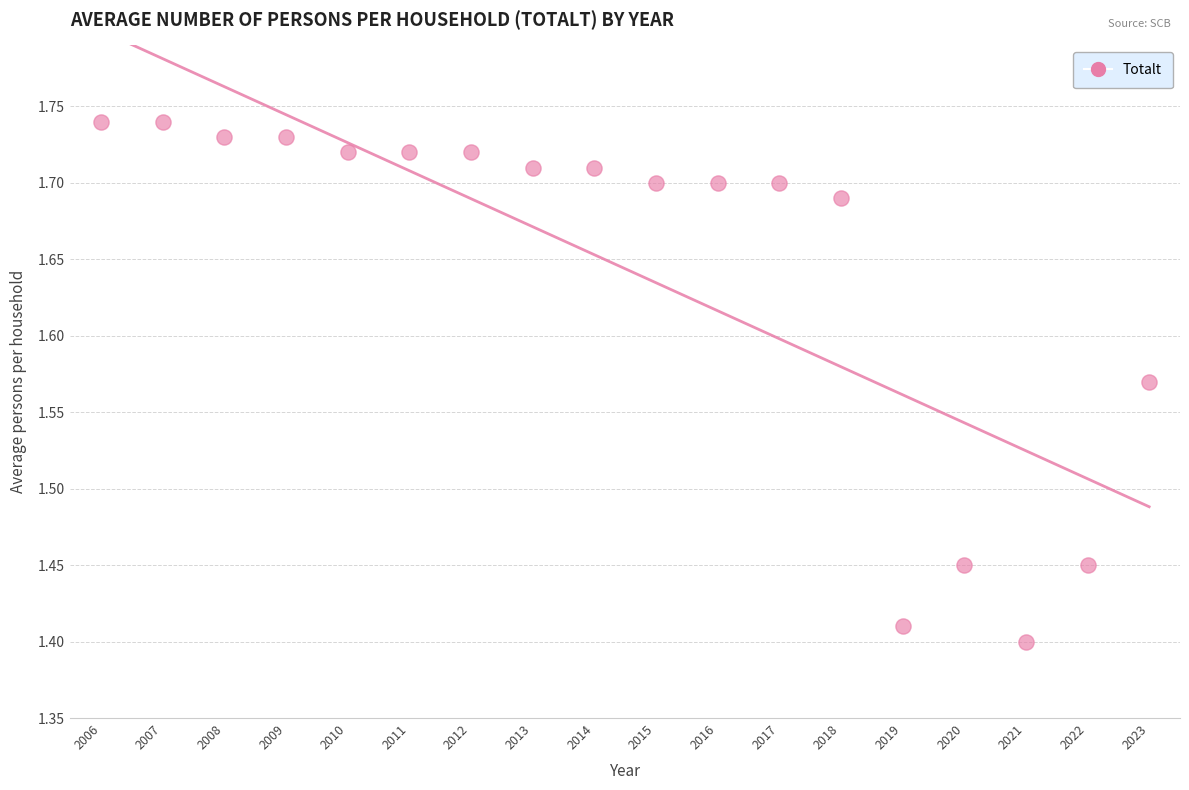

What is the range of X values (max minus min)?

17.0